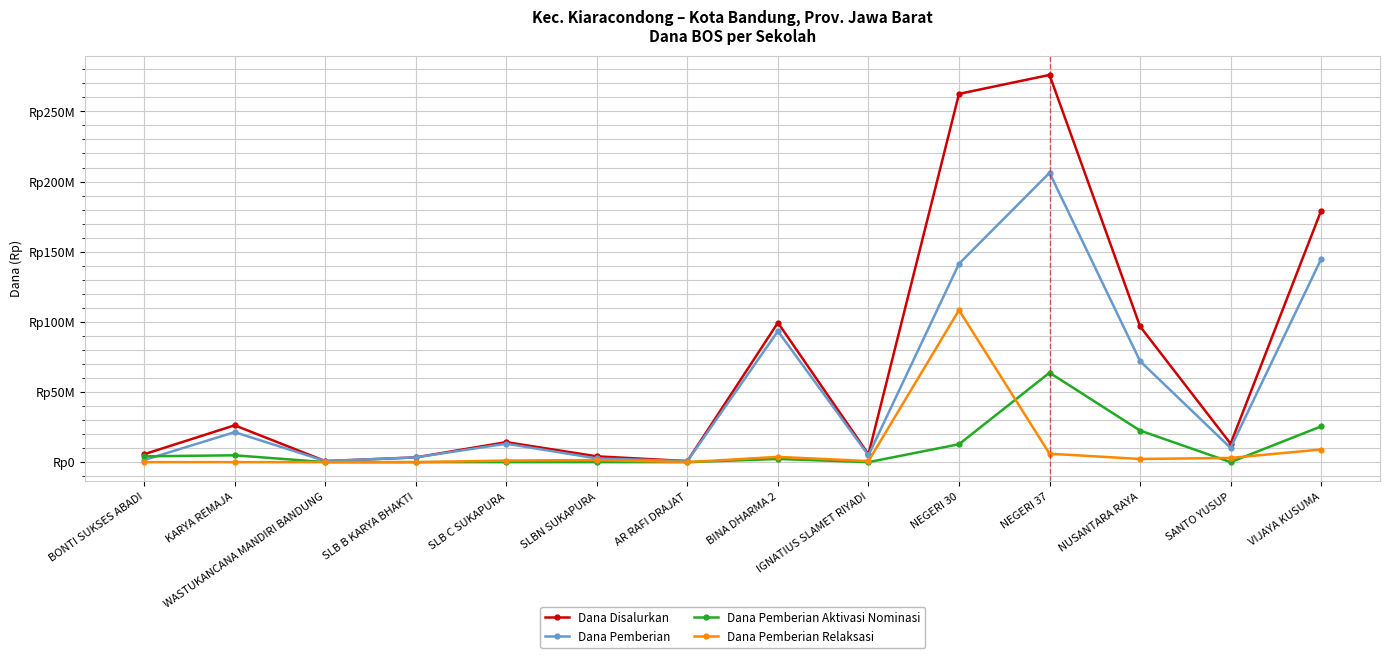

What is the label of the 7th point from the left?

AR RAFI DRAJAT